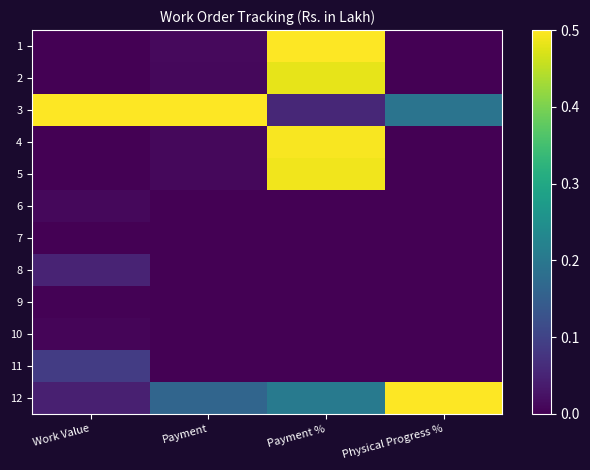

Which series changed the most between Payment and Payment %?

1